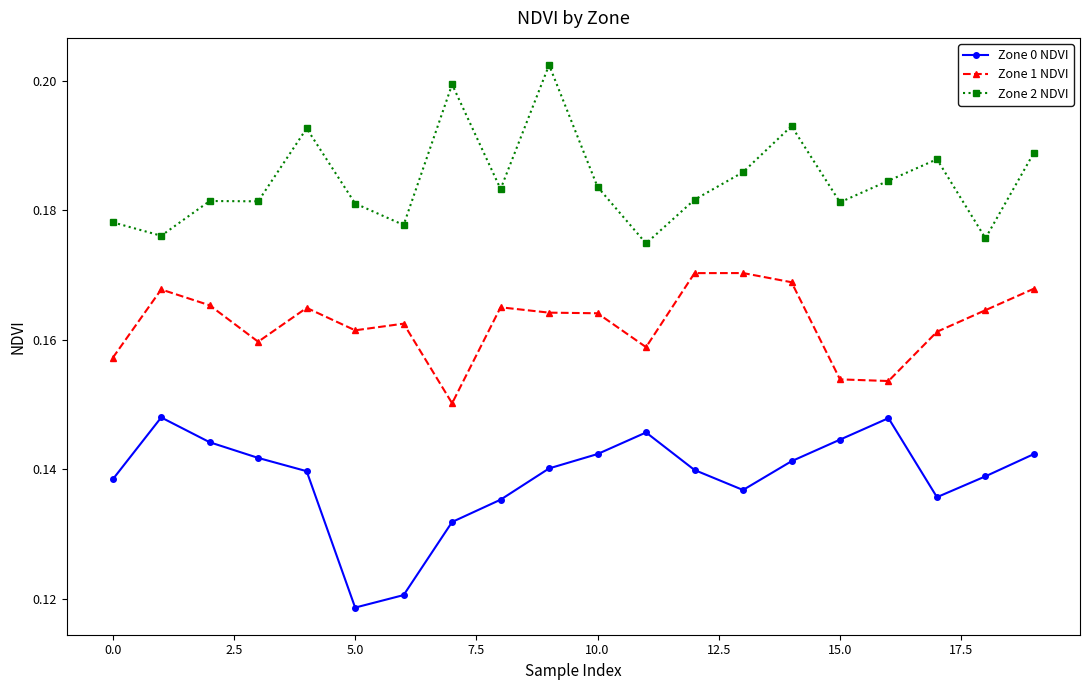

What are all the series names shown in the legend?

Zone 0 NDVI, Zone 1 NDVI, Zone 2 NDVI